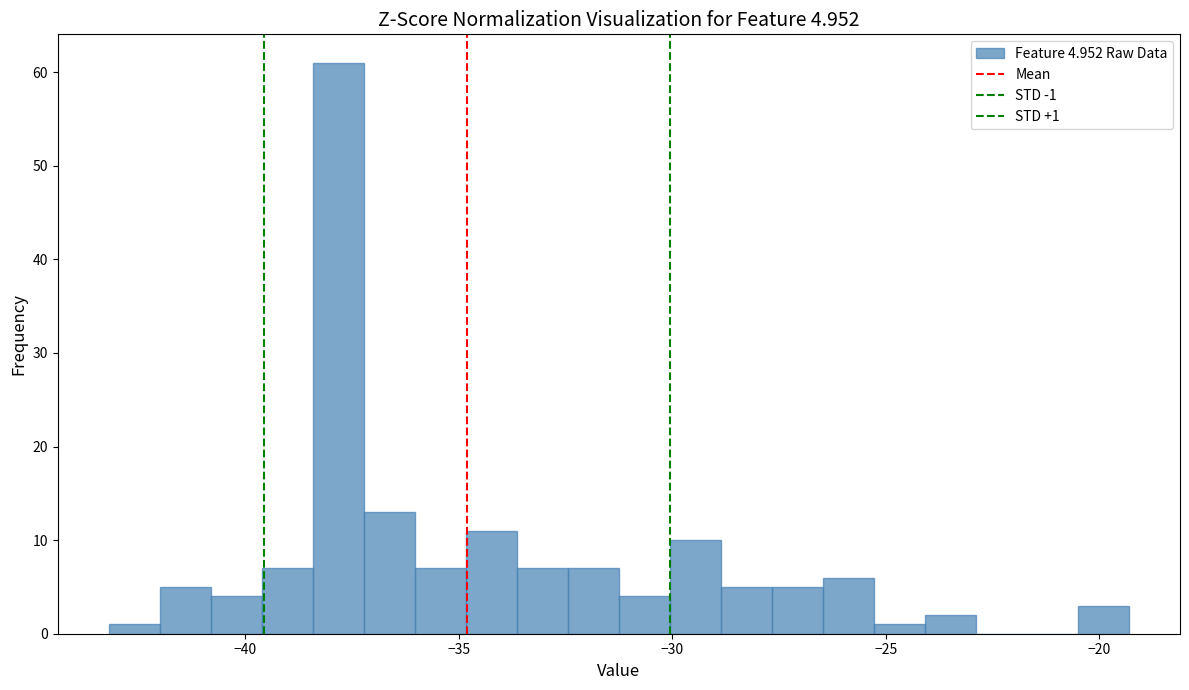

Around what value on the x-axis is the tallest bar? Give the approximate position of its centre, as read against the axis.

-38.0